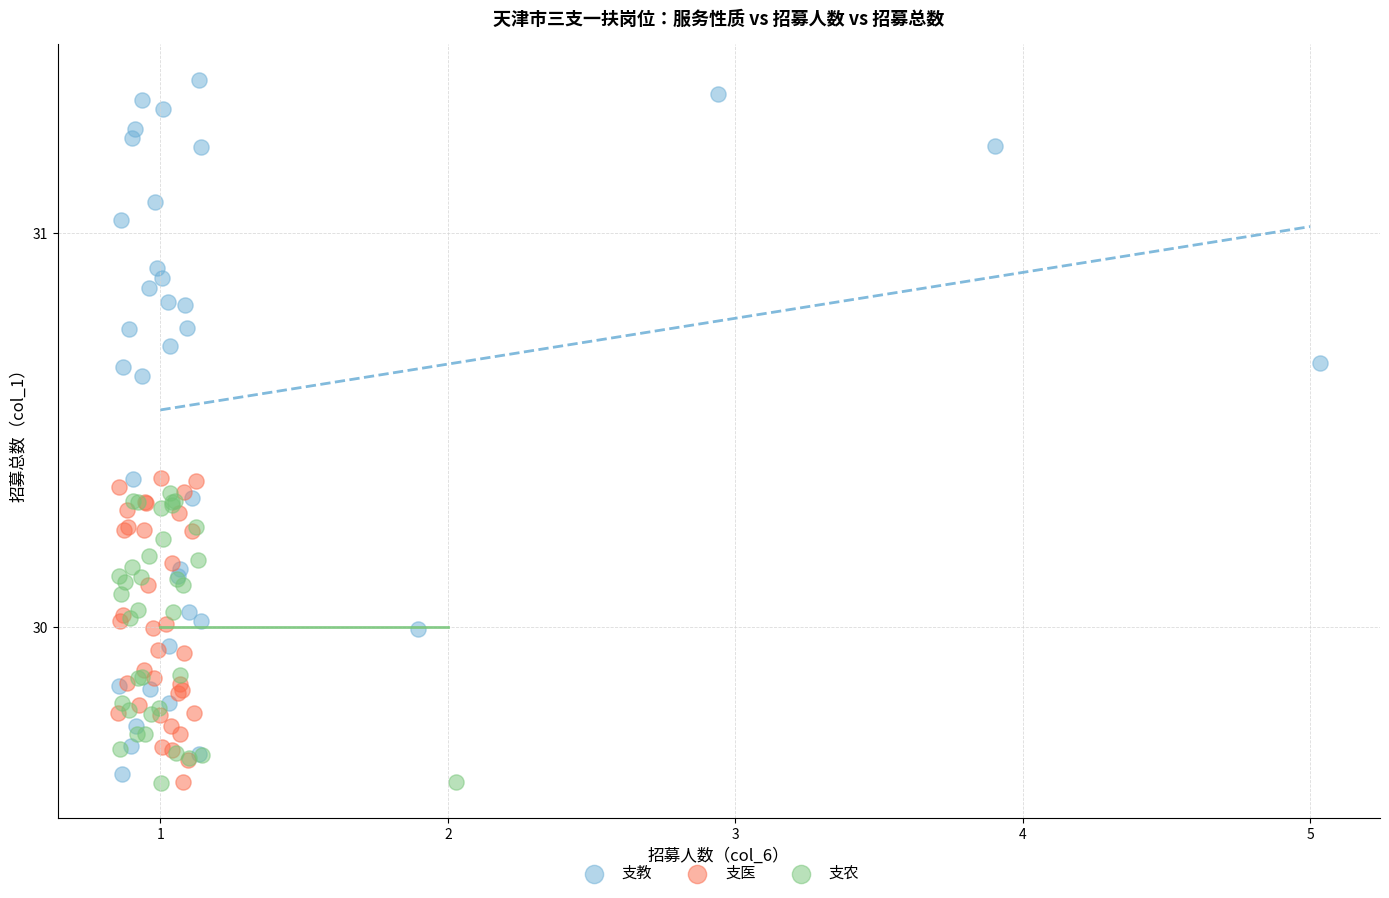

Which series has the largest Y range (max minus min)?

支教